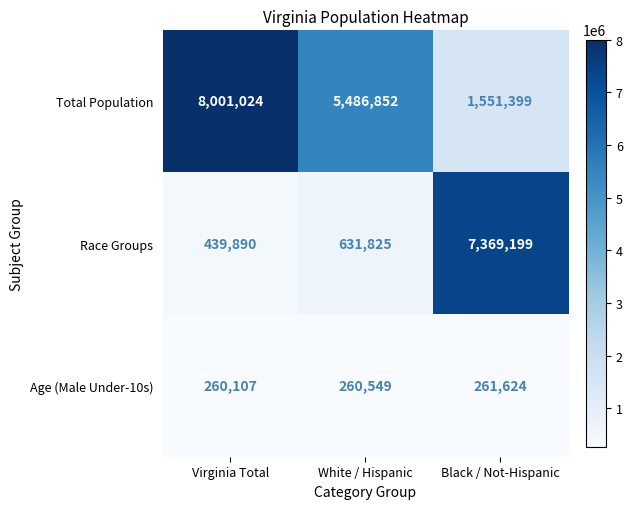

What is the difference between the highest and lowest values at Black / Not-Hispanic?

7107575